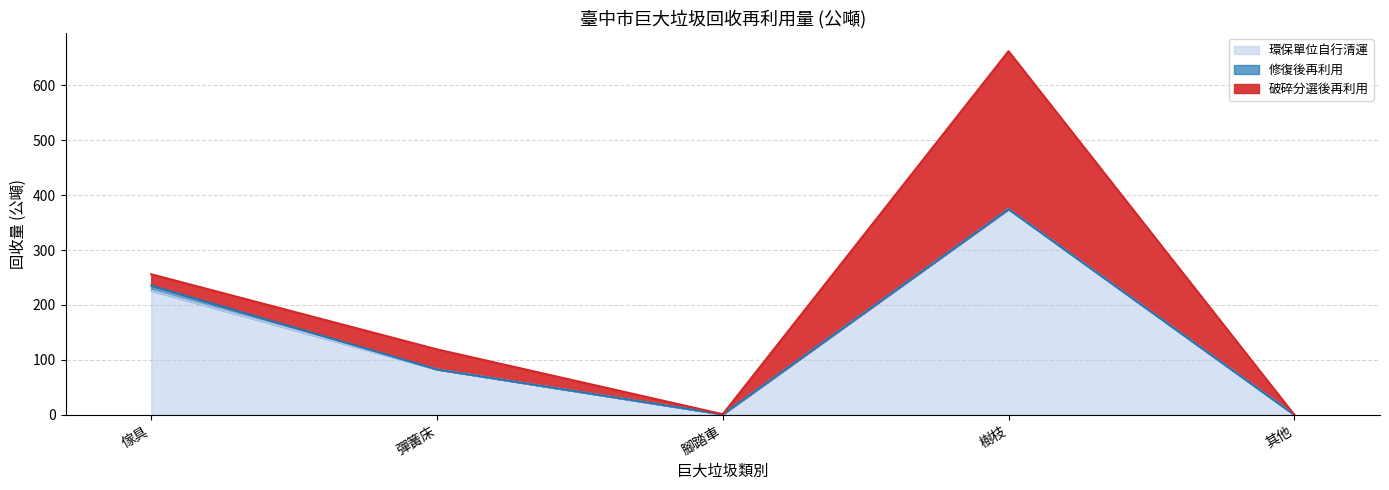

Rank the series by their maximum value, from lowest to highest.

修復後再利用, 破碎分選後再利用, 環保單位自行清運